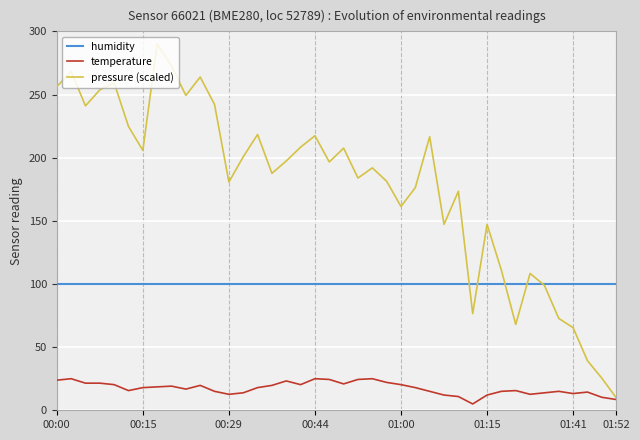

True or false: humidity and temperature cross at least once.

False